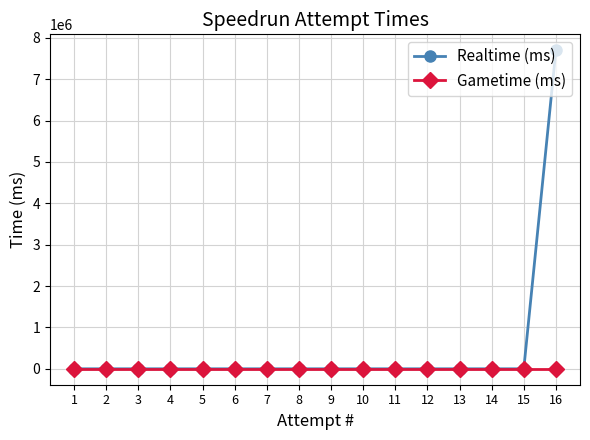

Is this an area chart (filled region under the line)?

No